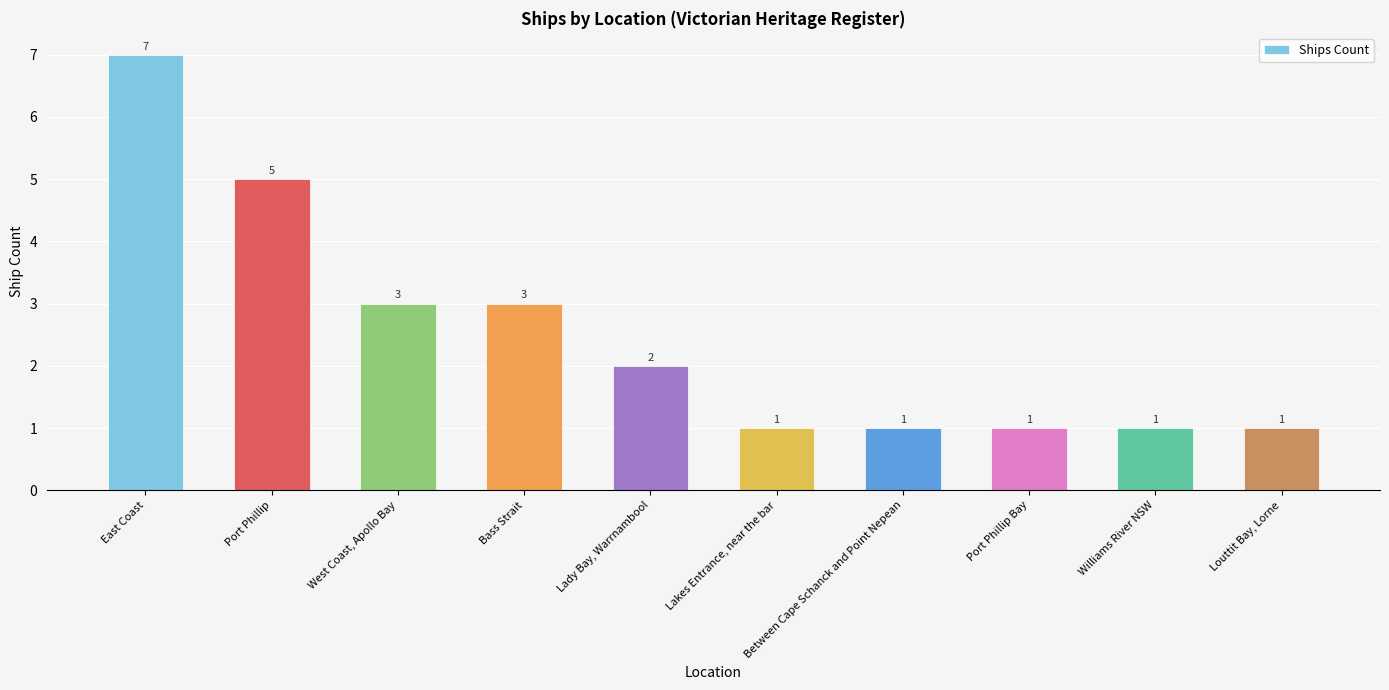

What is the difference between the second highest and second lowest values?

4